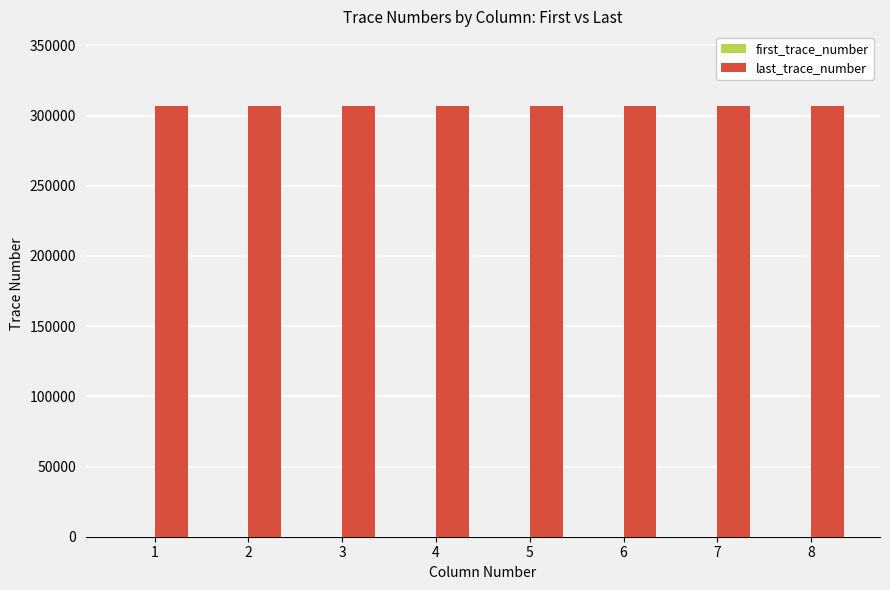

Which series has the largest total across all categories?

last_trace_number